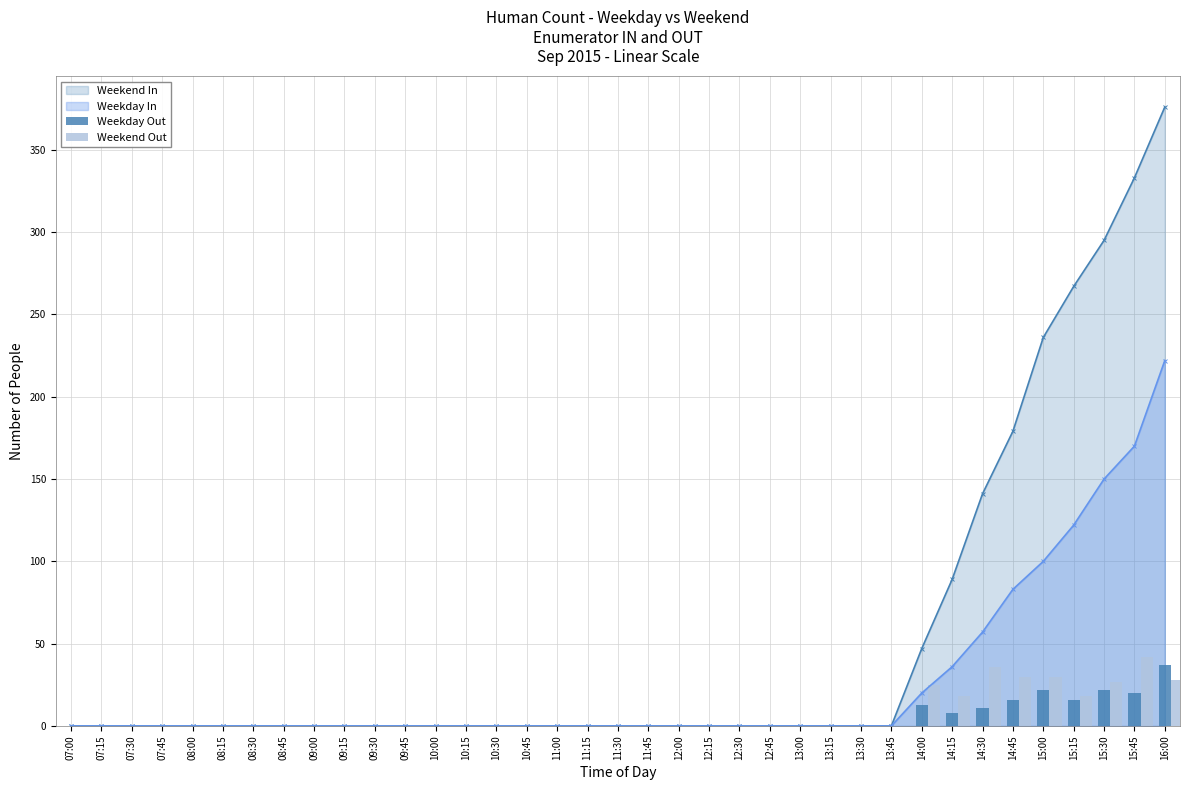

What is the label of the 2nd bar from the left?

07:15